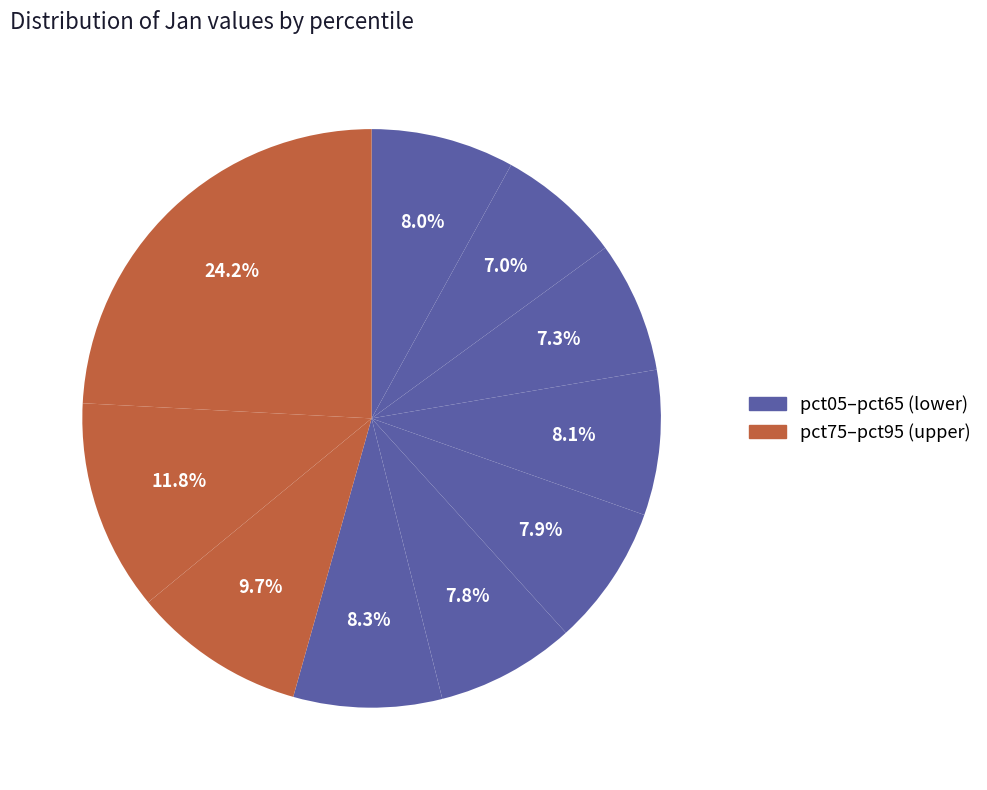

Which slice is the smallest?

pct15